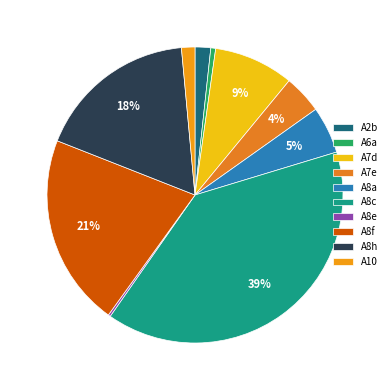

The A10 slice represents 1% of the pie. True or false?

True